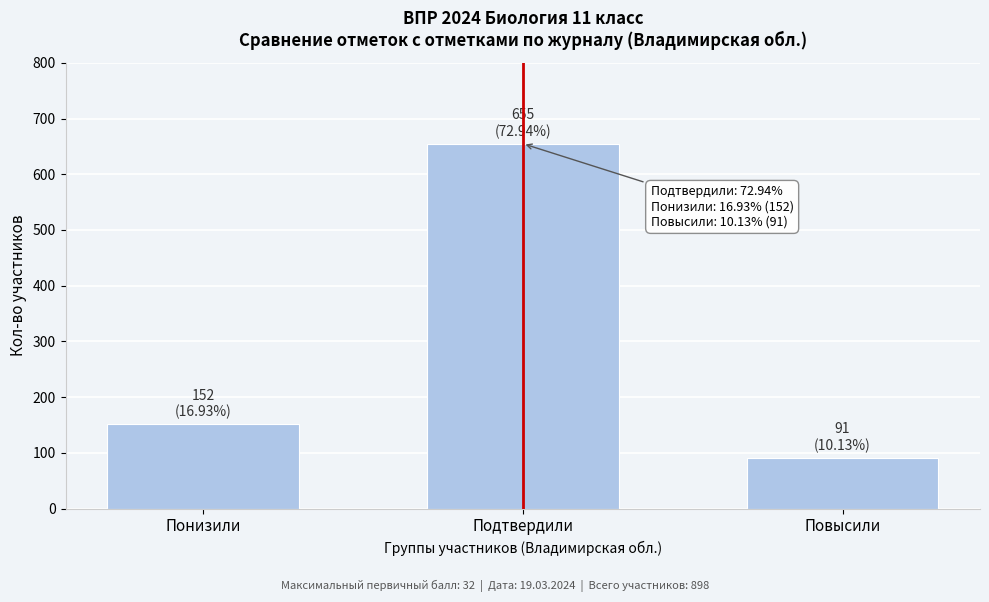

Reading left to right, extract all data points from this chart.

Понизили=152	Подтвердили=655	Повысили=91